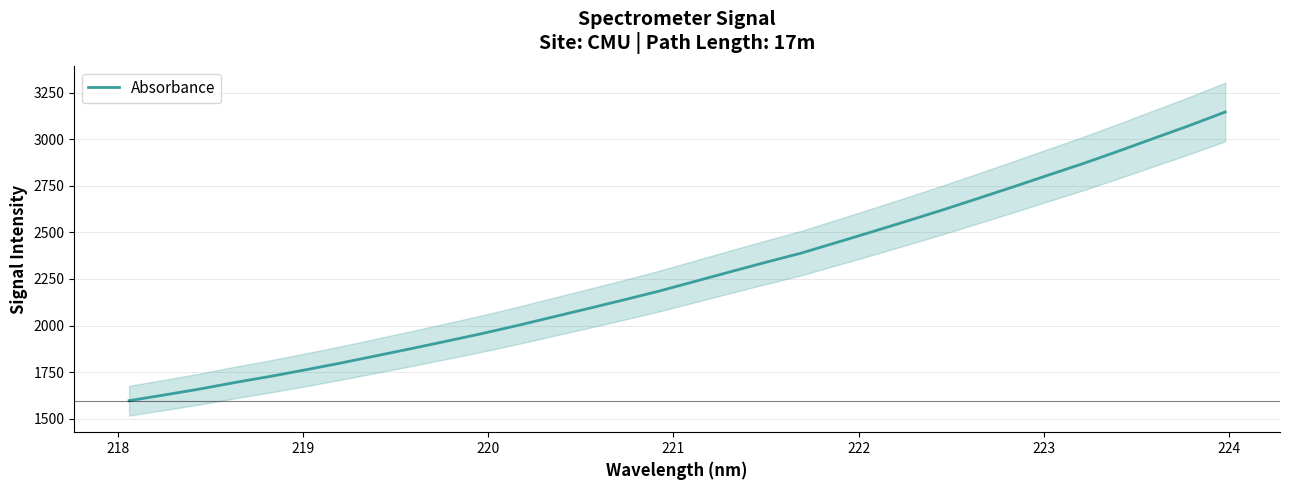

Does the chart have visible grid lines?

Yes